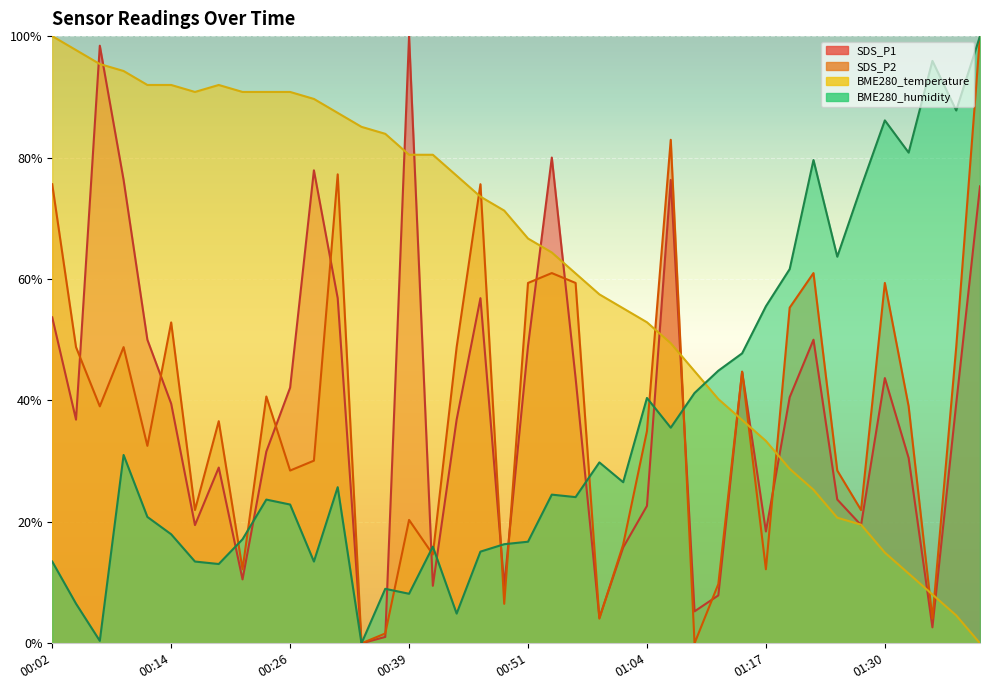

At which category is the sum across all series the highest?

01:40